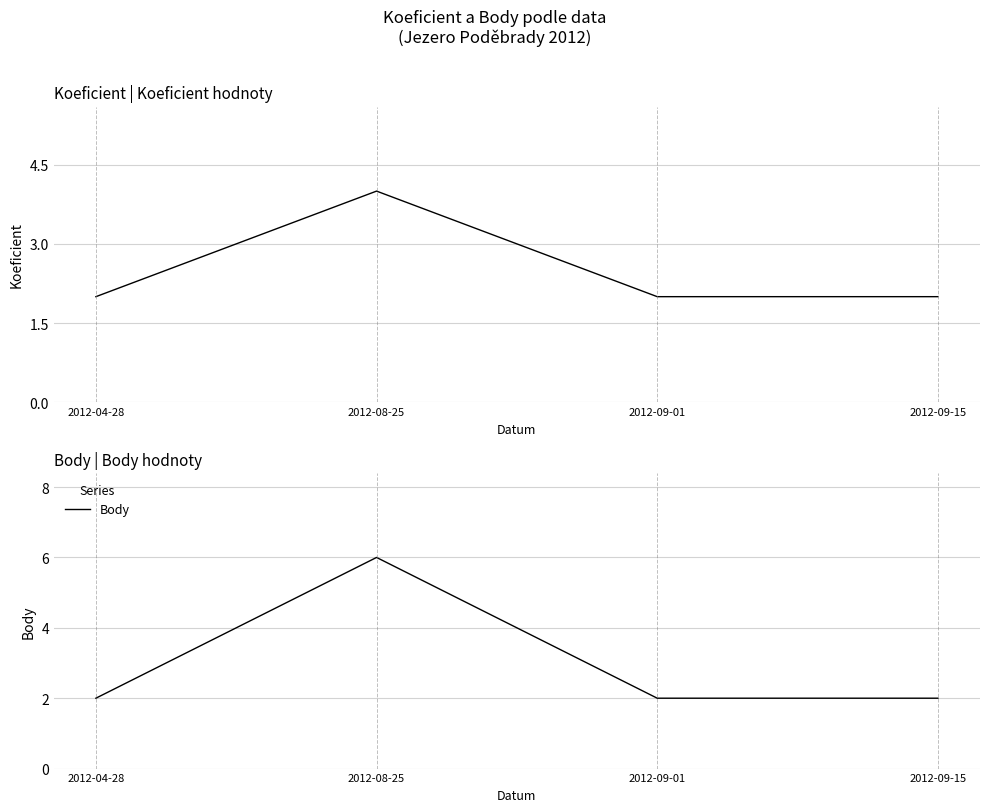

True or false: Koeficient and Body intersect in this chart.

False